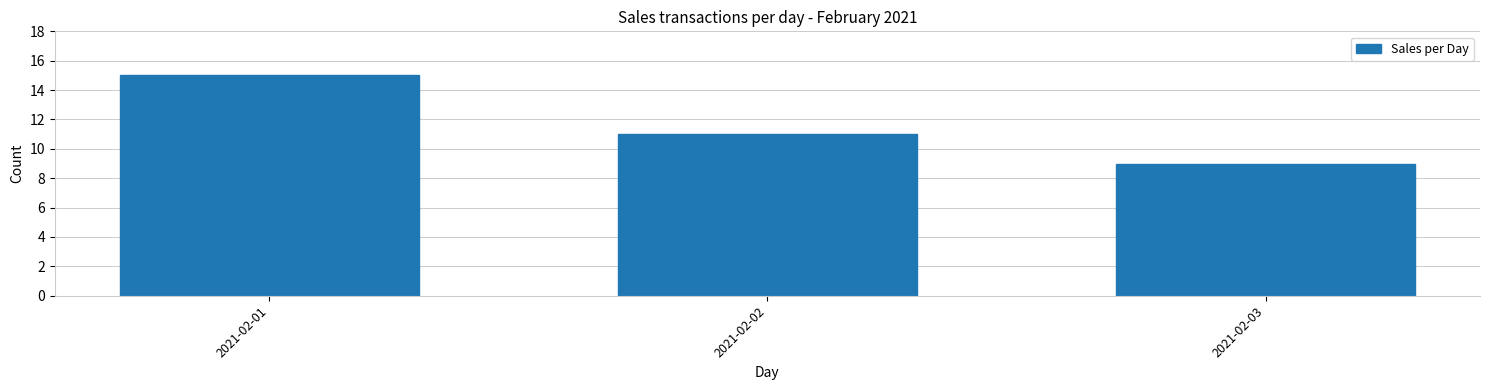

Reading right to left, list all the values displayed in this chart.

2021-02-03=9	2021-02-02=11	2021-02-01=15